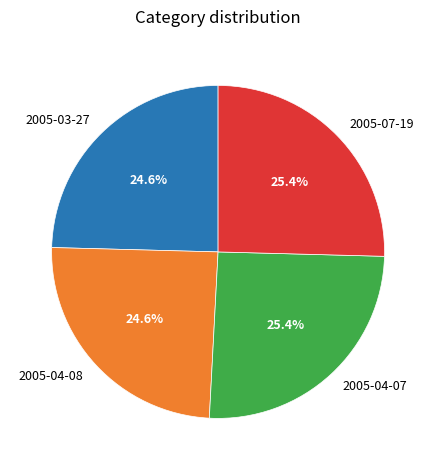

Is there a majority slice in this chart?

No